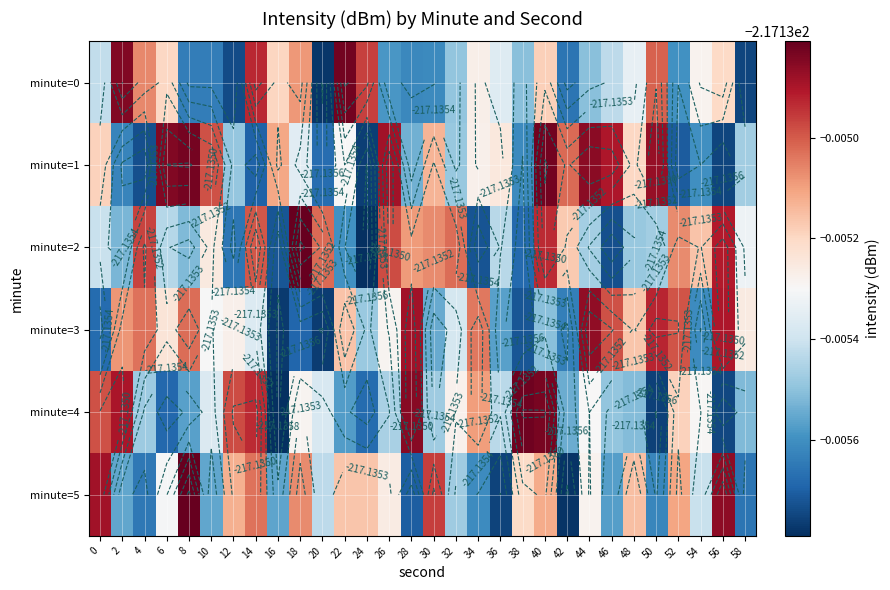

How many distinct data groups are displayed?

6